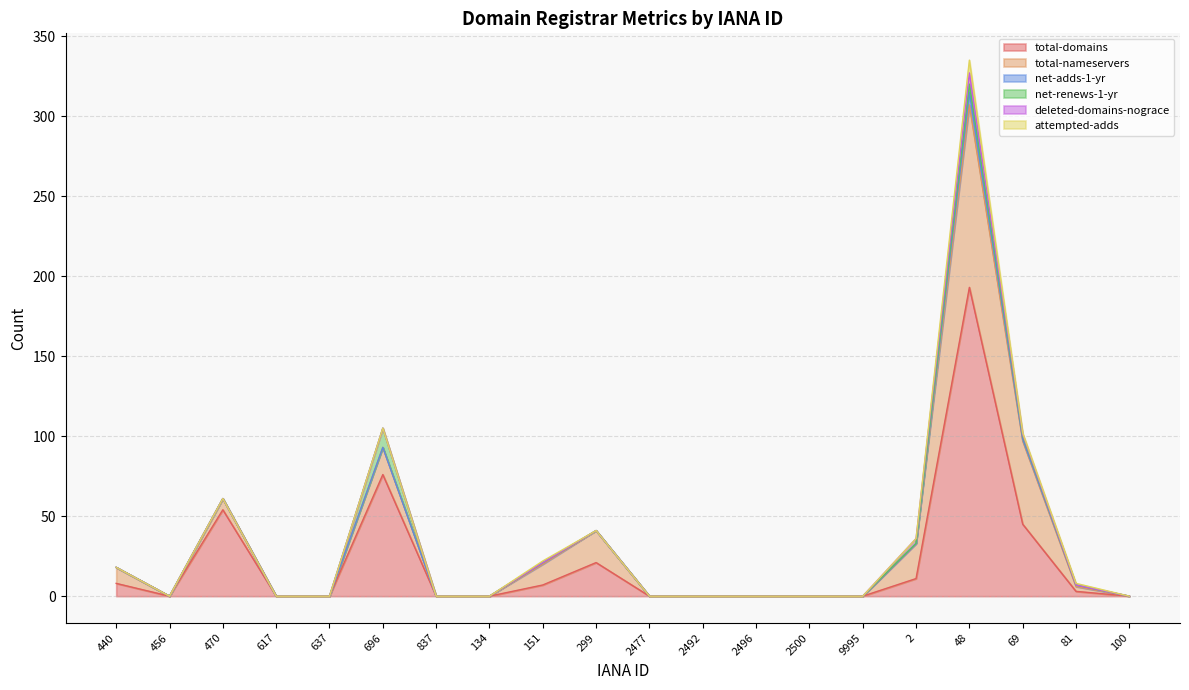

How many series are shown in this chart?

6